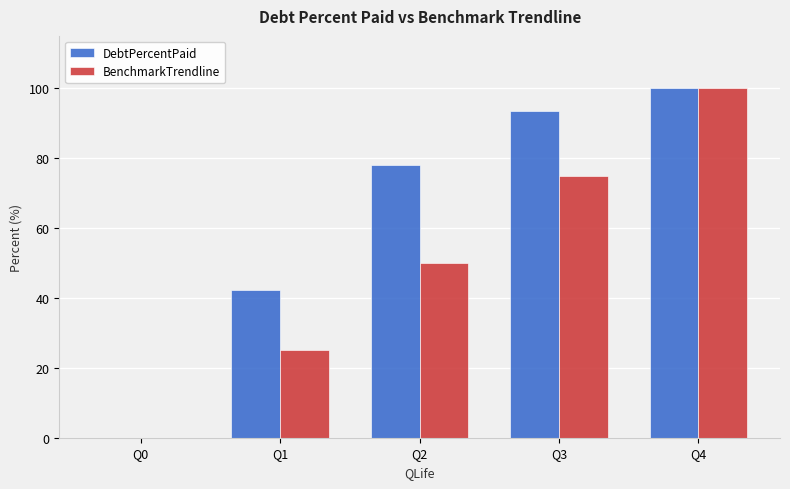

Count the number of categories in the chart.

5